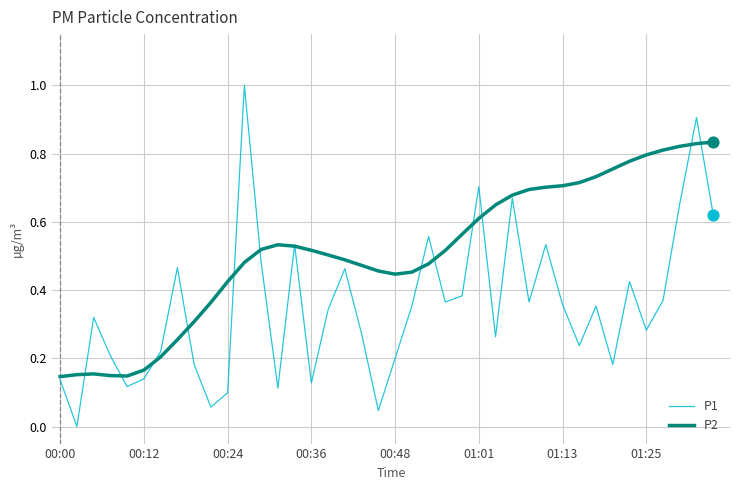

List the series in order of their overall mean, lowest first.

P1, P2